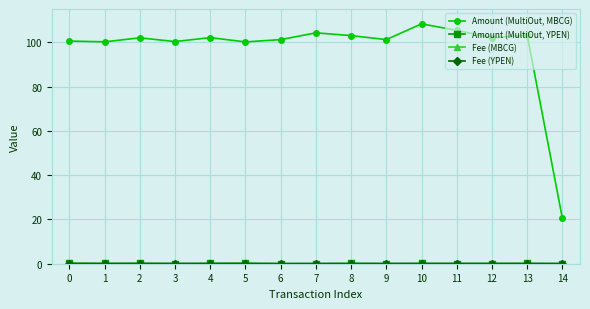

Which series has the widest spread of values?

Amount (MultiOut, MBCG)